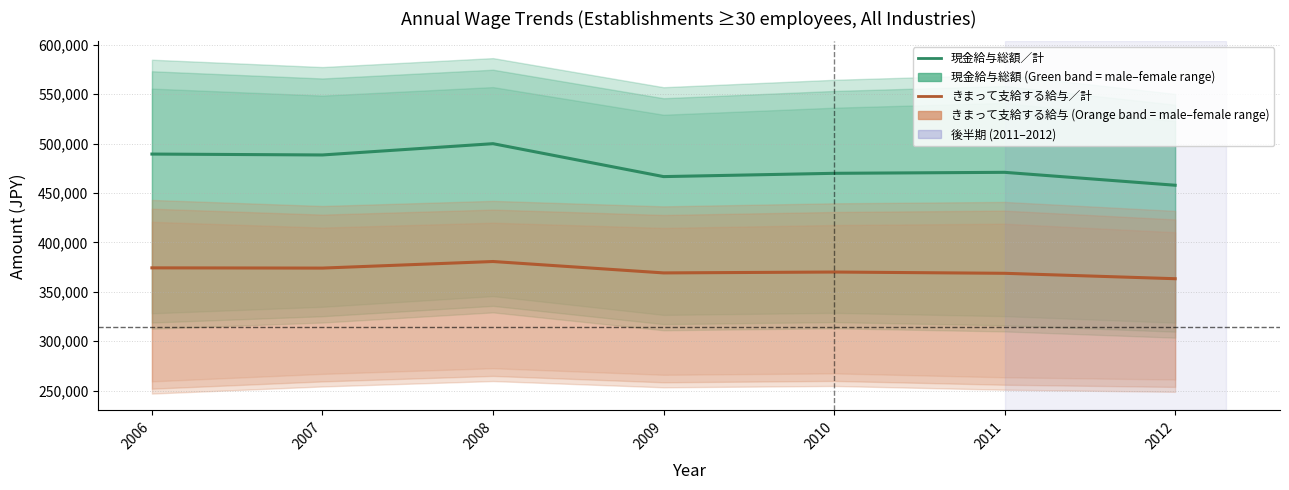

Count the number of data series in this chart.

2